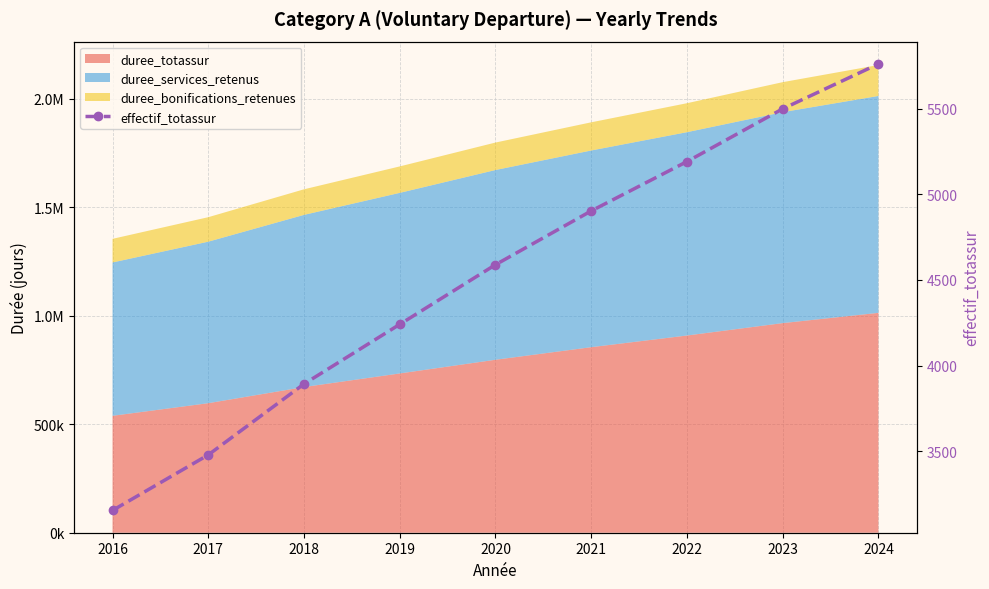

What is the greatest value displayed?

5761